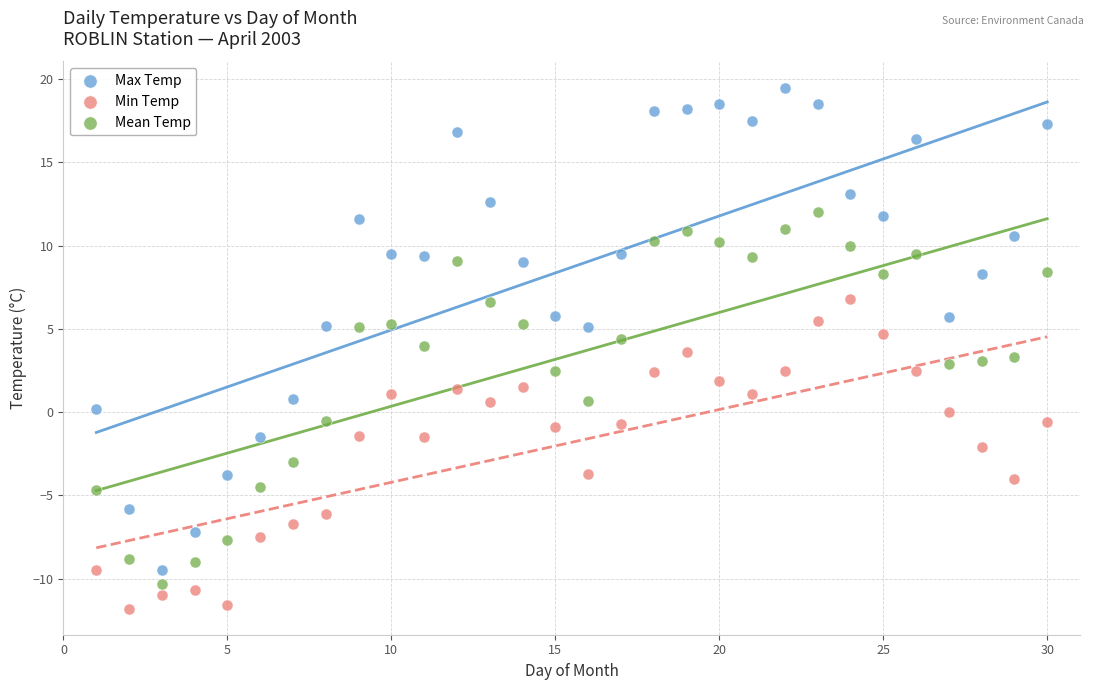

Which series reaches the maximum Y coordinate?

Max Temp